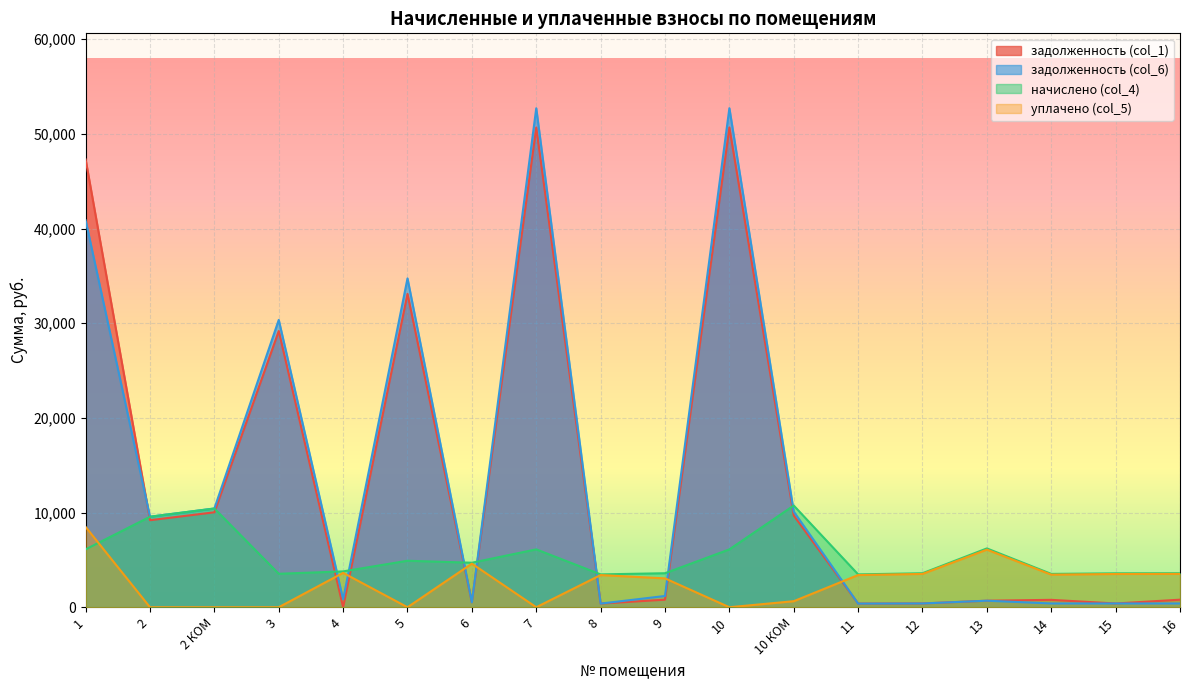

Where do задолженность (col_6) and задолженность (col_1) first cross each other?

1 and 2